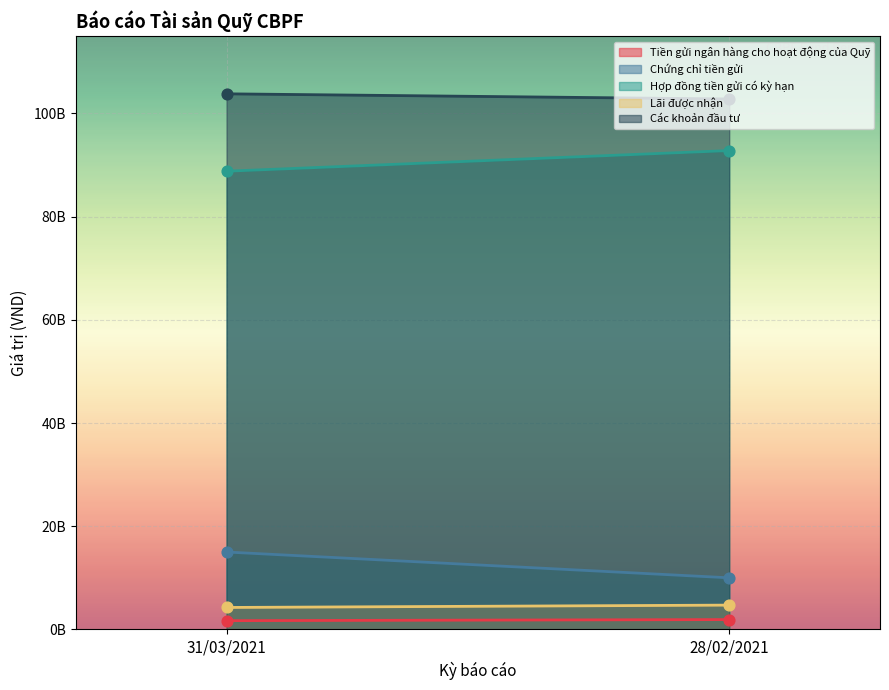

Is the value of Tiền gửi ngân hàng cho hoạt động của Quỹ at 31/03/2021 greater than the value of Chứng chỉ tiền gửi at 31/03/2021?

No